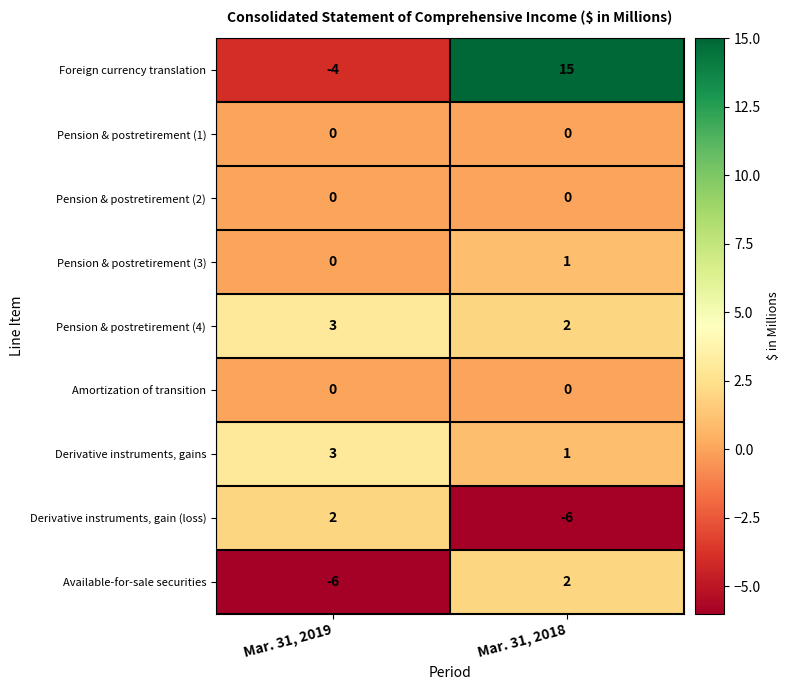

What is the maximum value shown in the chart?

15